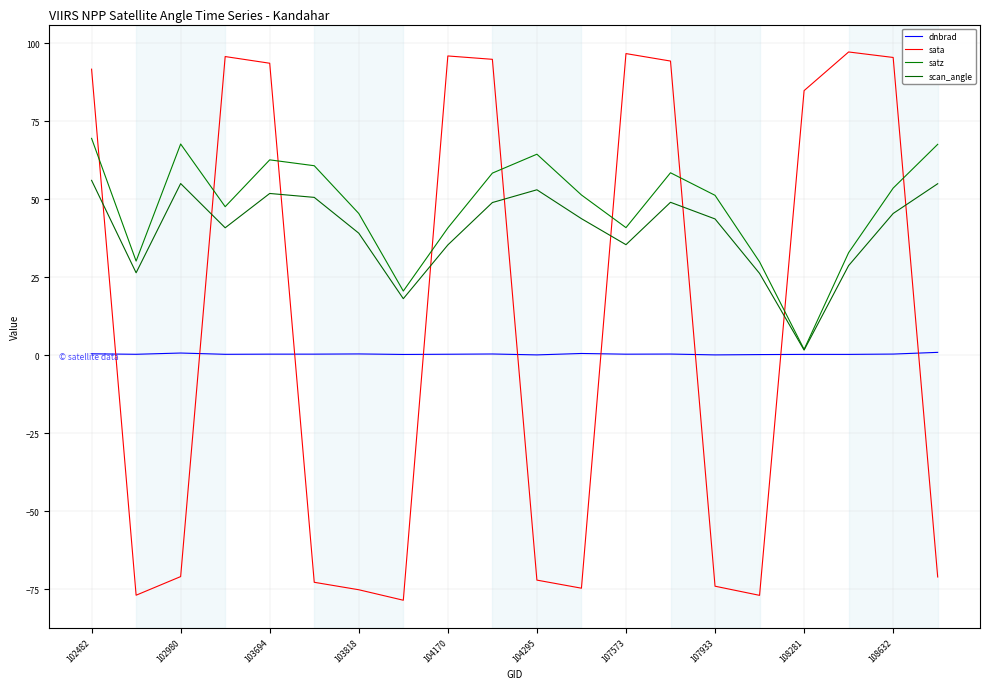

Which series has the widest spread of values?

sata